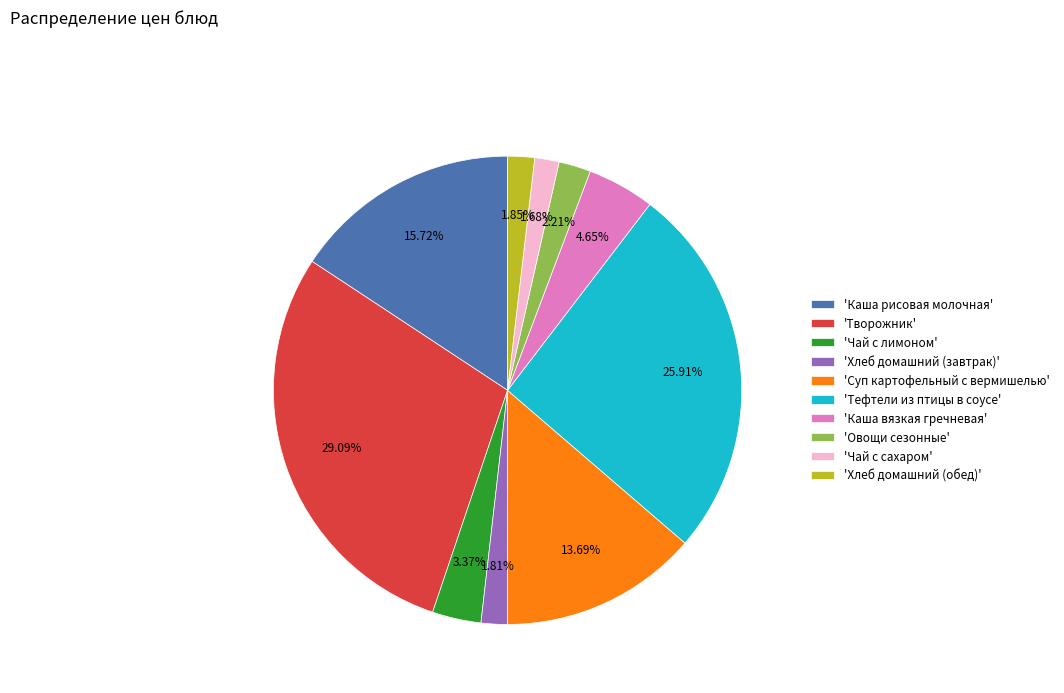

Which has a higher value, 'Хлеб домашний (завтрак)' or 'Творожник'?

'Творожник'